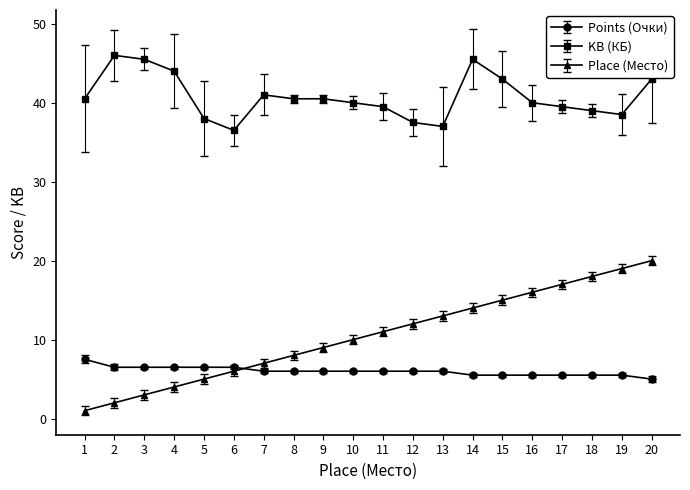

Which series has the widest spread of values?

Place (Место)